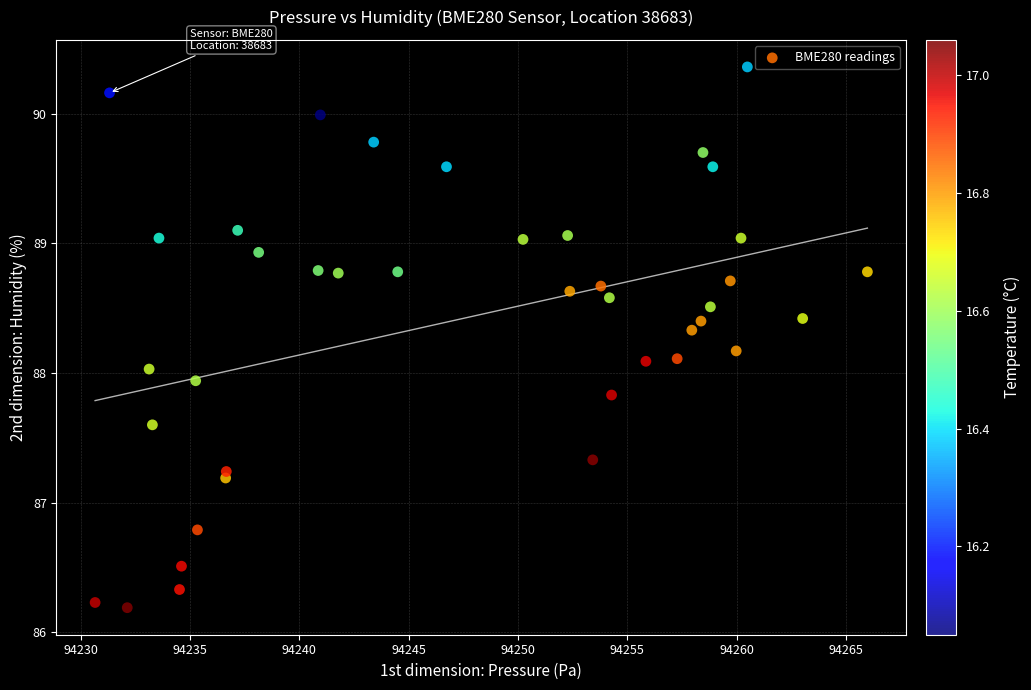

What is the range of Y values (max minus min)?

4.2